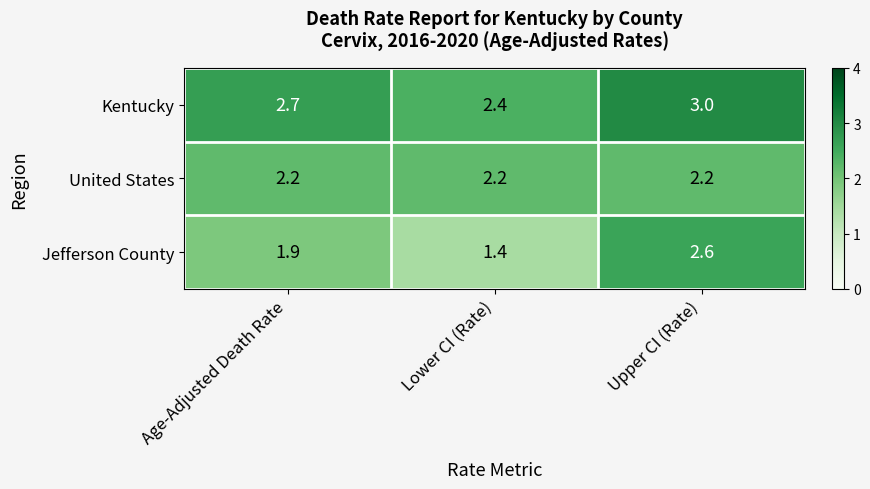

The United States series shows 3.6 at Age-Adjusted Death Rate. True or false?

False